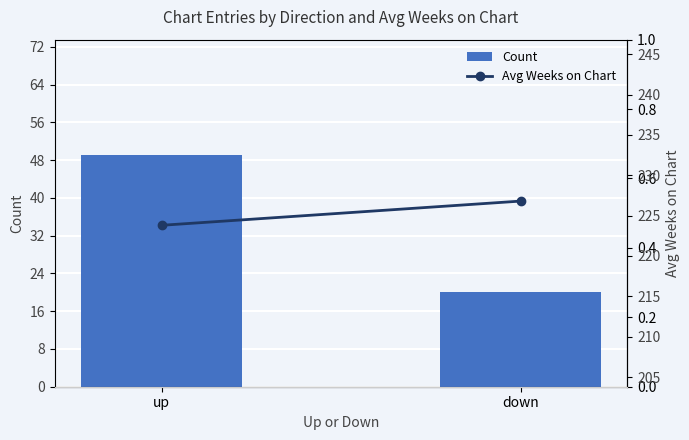

The value of Count at up is 49.0. True or false?

True